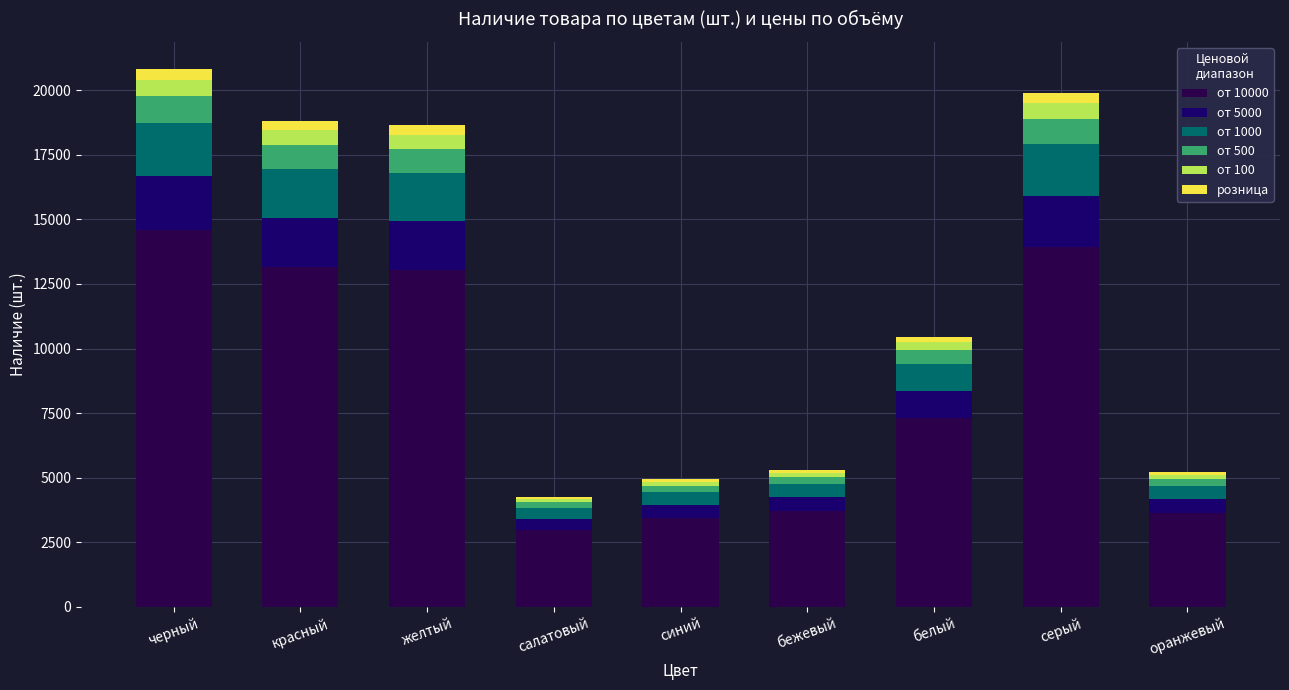

Where is розница nearest to the value 250?

белый